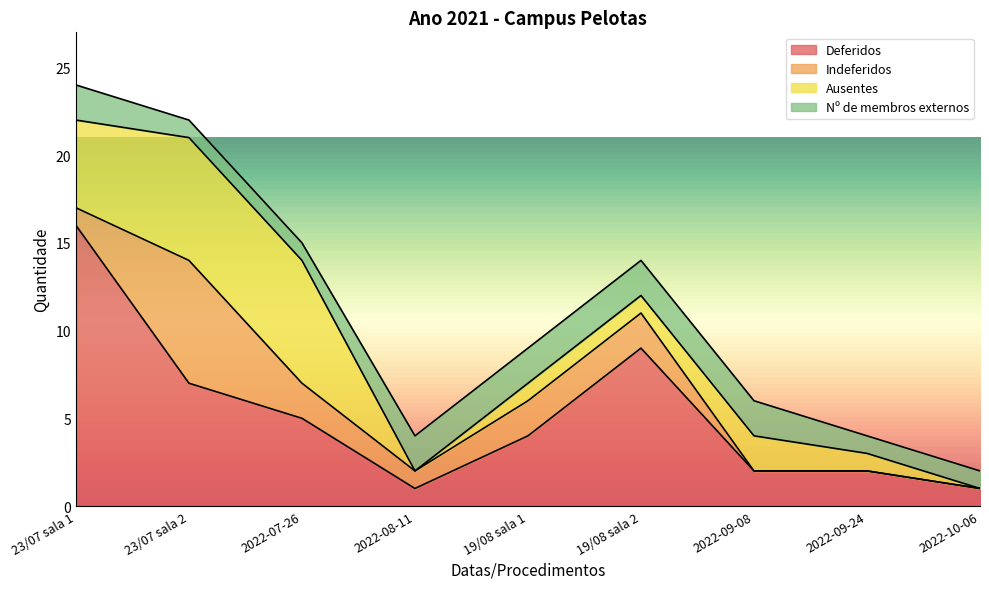

What is the label of the 5th point from the right?

19/08 sala 1